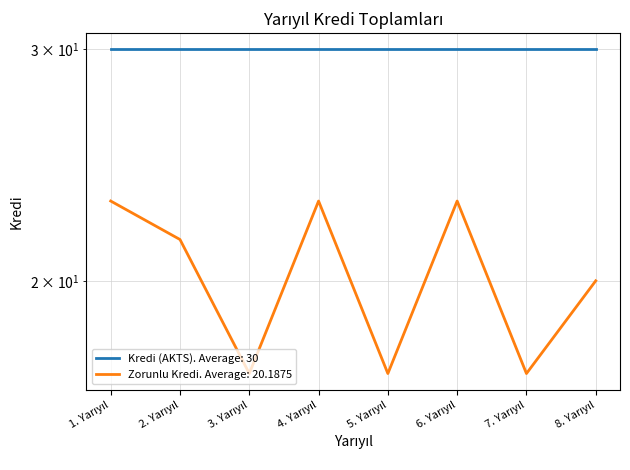

List the labels in order of value, smallest first.

3. Yarıyıl, 5. Yarıyıl, 7. Yarıyıl, 8. Yarıyıl, 2. Yarıyıl, 1. Yarıyıl, 4. Yarıyıl, 6. Yarıyıl